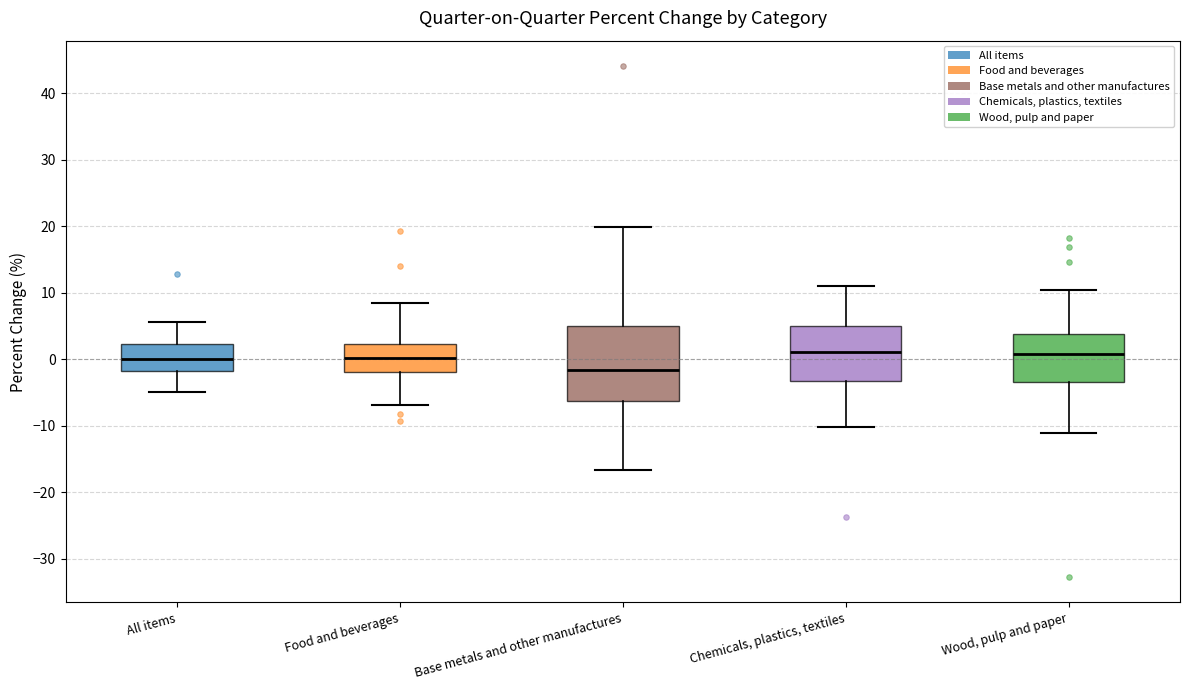

Where does the lower whisker of the box for Chemicals, plastics, textiles end on the y-axis? The values are not printed on the chart, so give them approximately, as read against the axis.

-10